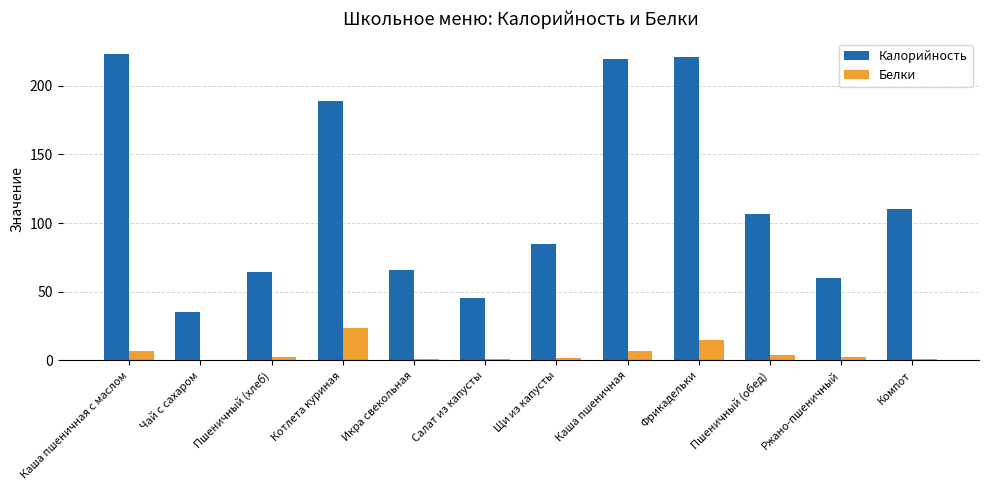

How many series are shown in this chart?

2